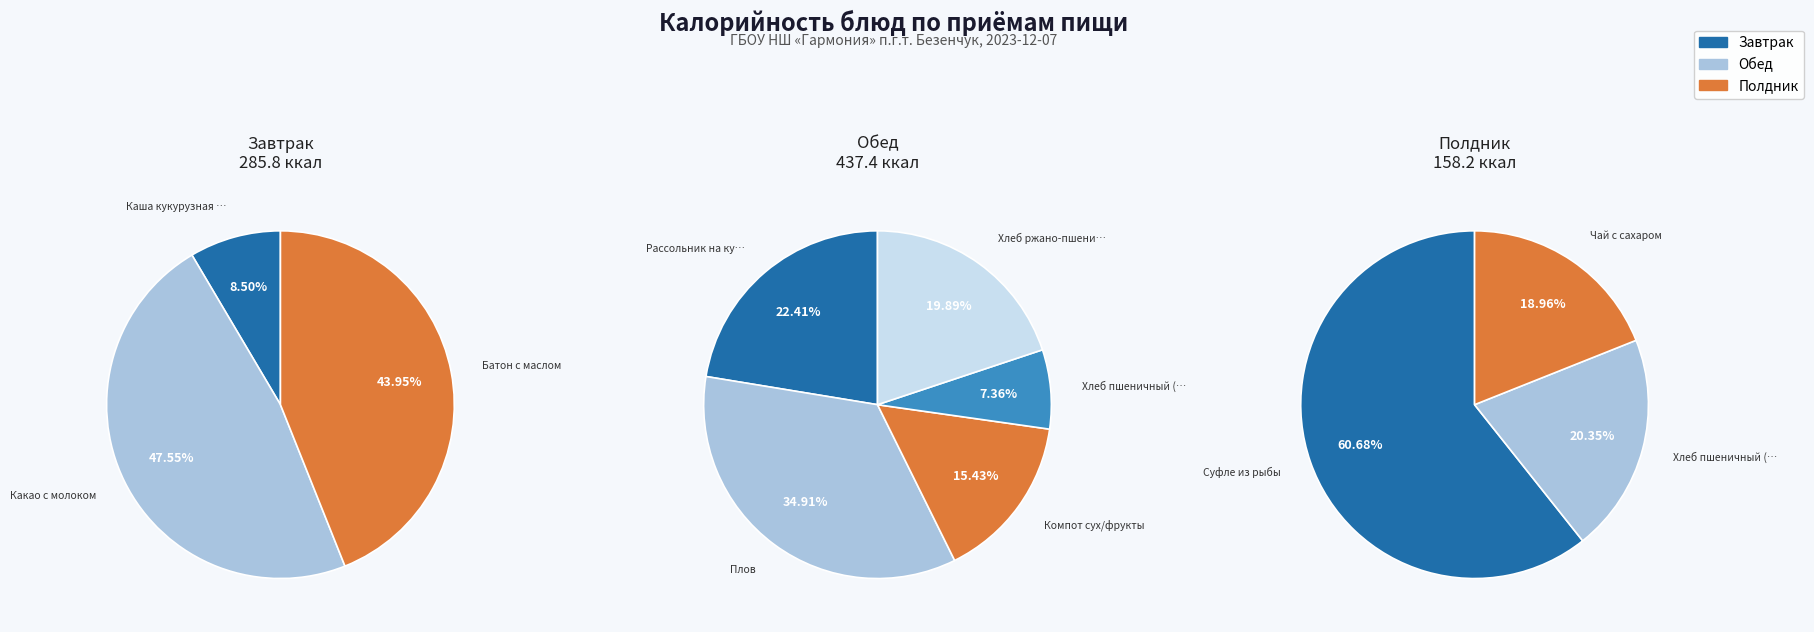

Which category has the biggest portion of the pie?

Плов